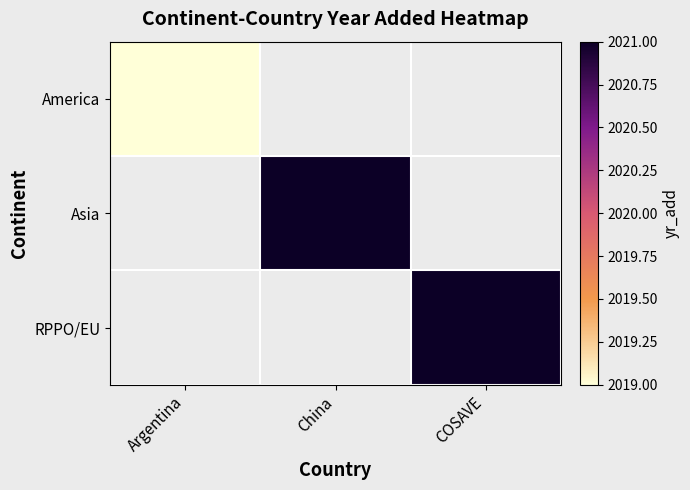

Count the number of categories in the chart.

3